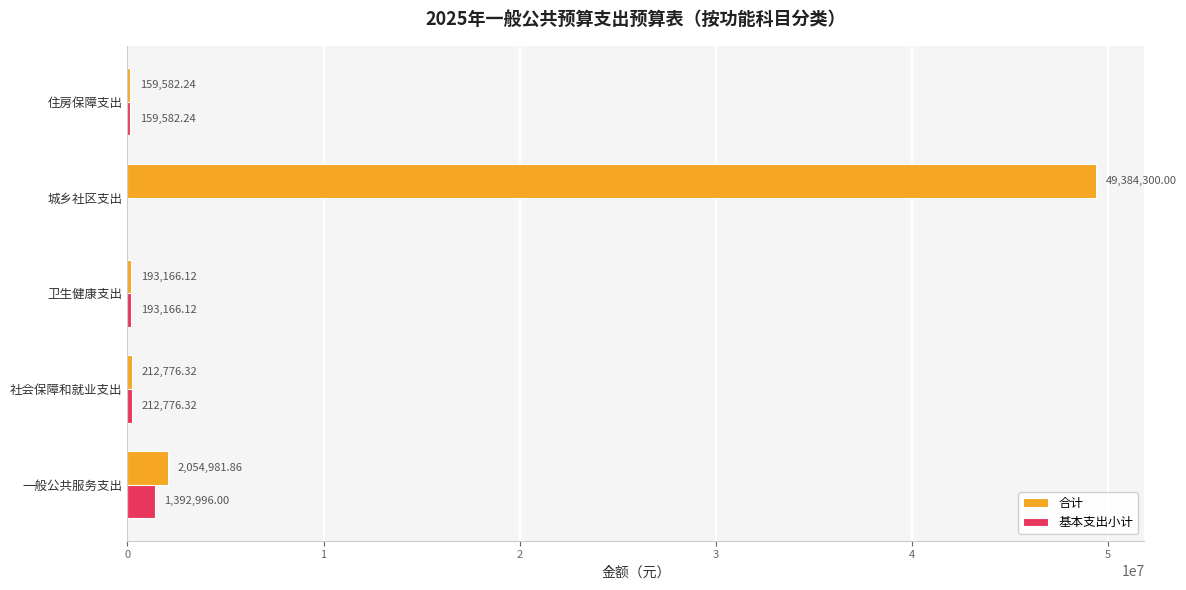

At which category is the sum across all series the highest?

城乡社区支出